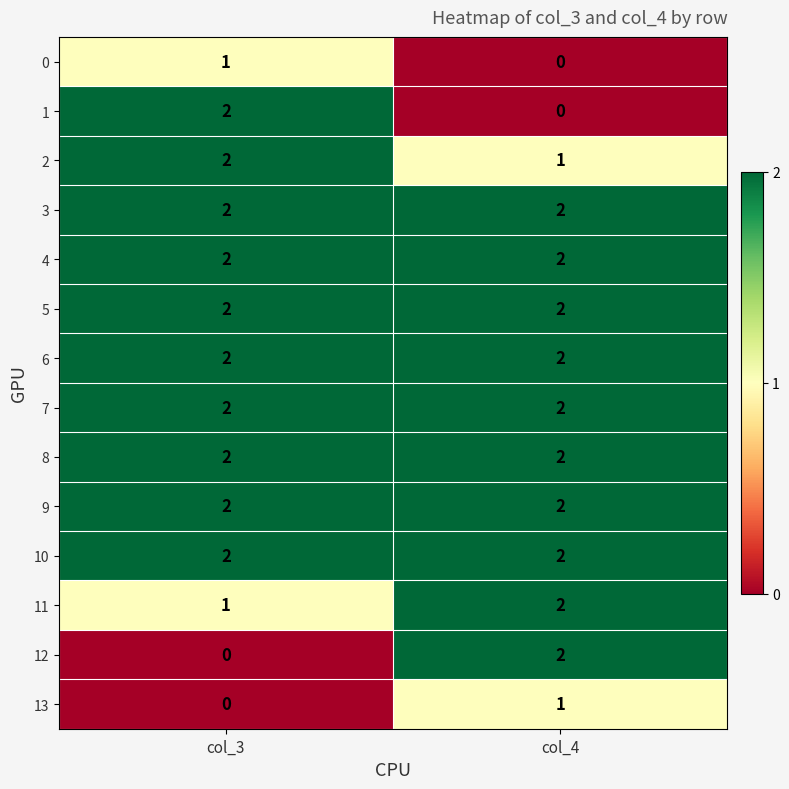

Is it true that 10 equals 3 at col_3?

False